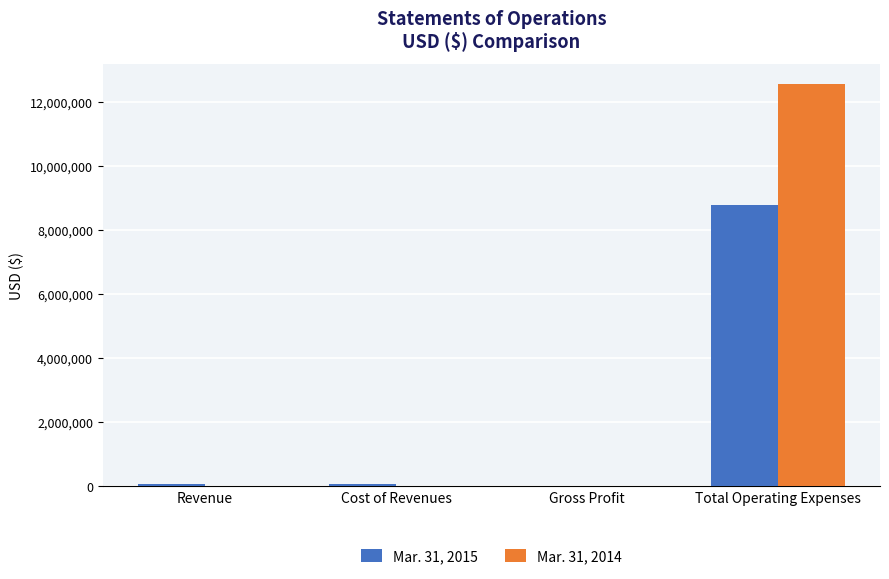

How many categories are shown in the chart?

4